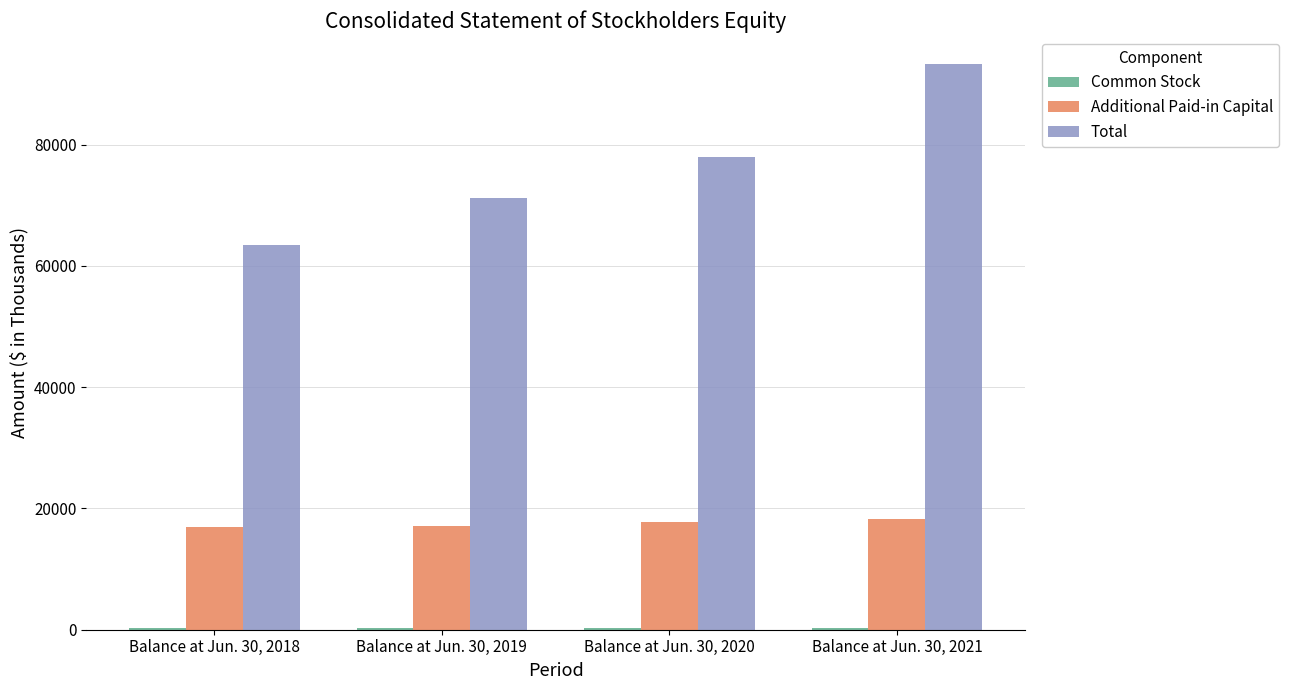

What is the sum of all Additional Paid-in Capital values?

69960